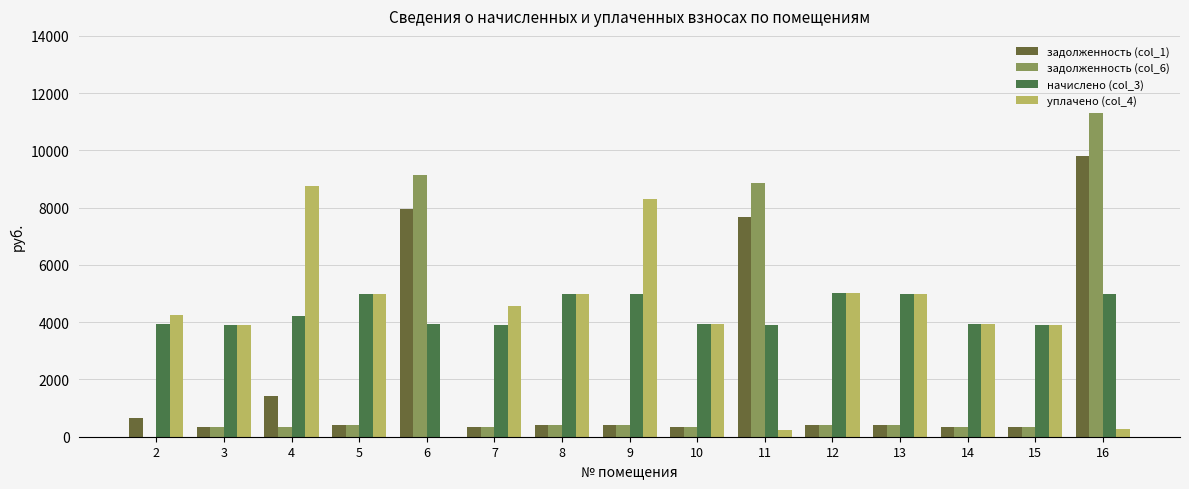

Reading left to right, list all the values displayed in this chart.

задолженность (col_1): 2=656.2	3=325.0	4=1412.8	5=414.7	6=7951.6	7=325.7	8=416.8	9=414.7	10=327.8	11=7686.8	12=418.1	13=414.7	14=327.8	15=326.4	16=9799.4
задолженность (col_6): 2=0.2	3=325.0	4=351.9	5=414.7	6=9157.0	7=325.7	8=416.8	9=414.7	10=327.8	11=8879.1	12=418.1	13=414.7	14=327.8	15=326.4	16=11319.4
начислено (col_3): 2=3933.0	3=3899.9	4=4222.8	5=4976.3	6=3933.0	7=3908.2	8=5001.1	9=4976.3	10=3933.0	11=3916.4	12=5017.7	13=4976.3	14=3933.0	15=3916.4	16=4992.8
уплачено (col_4): 2=4260.8	3=3899.9	4=8766.9	5=4976.3	6=0.0	7=4559.5	8=5001.1	9=8293.8	10=3933.0	11=223.2	12=5017.7	13=4976.3	14=3933.0	15=3916.4	16=284.6